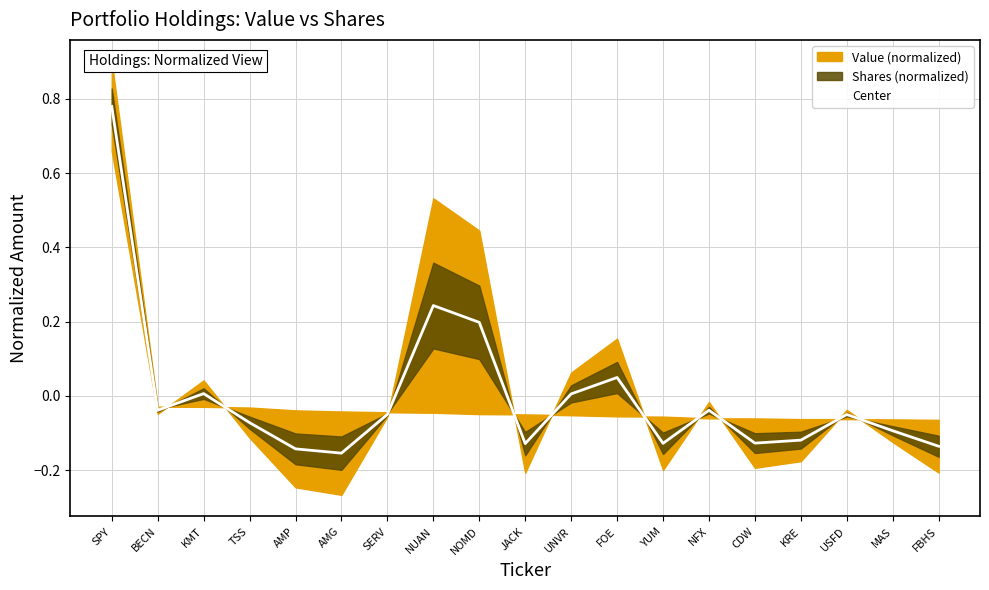

Where is the first local maximum?

KMT